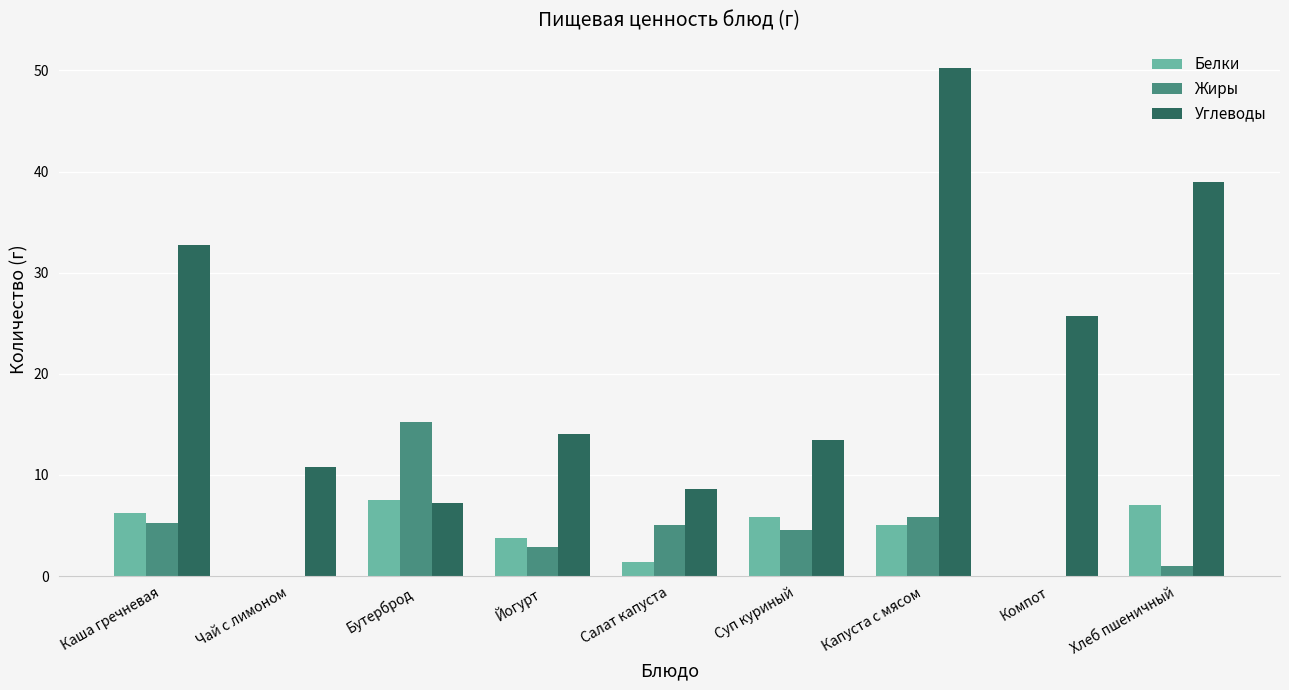

Does the chart contain stacked bars?

No